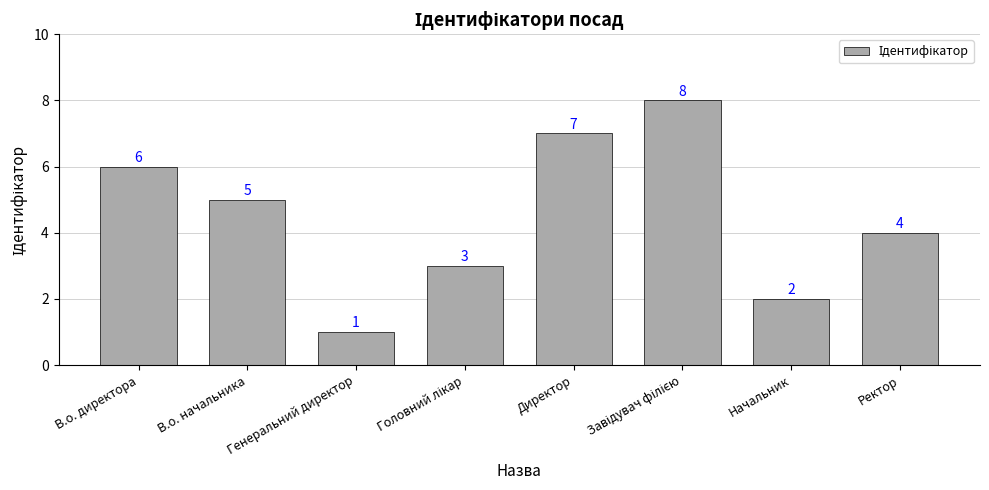

Count the values in the range 3 to 7.

5